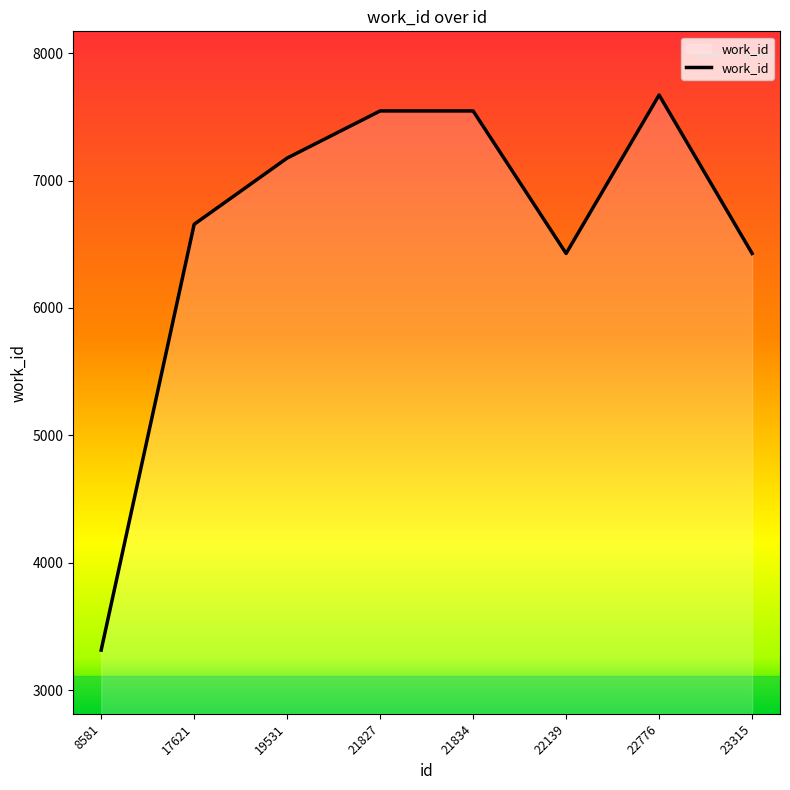

Read the value at 19531, to the nearest 100.

7200